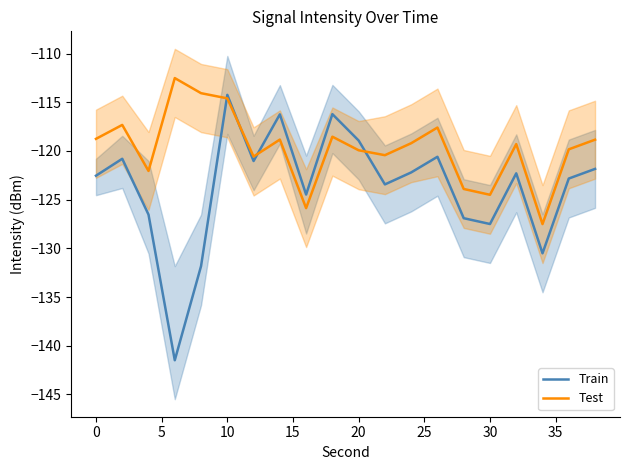

What is the difference between the second highest and minimum values in the Test series?

13.4